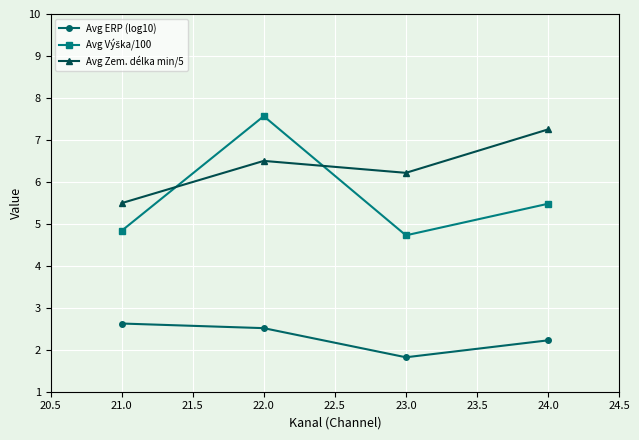

What is the value of the Avg ERP (log10) point at the 2nd from the left?

2.5